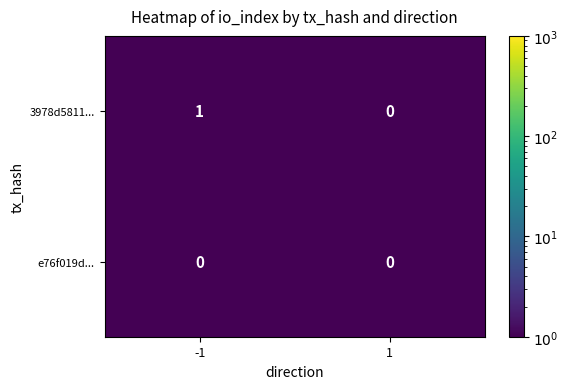

Reading left to right, transcribe all the data shown in this chart.

3978d5811...: -1=1	1=0
e76f019d...: -1=0	1=0